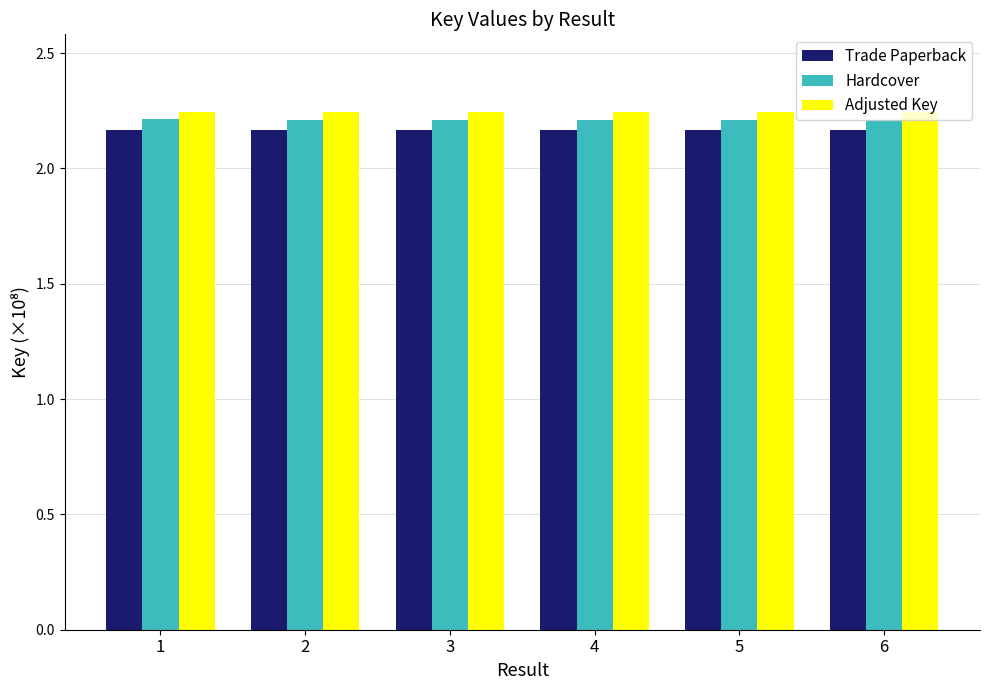

Which series has the largest range (max minus min)?

Adjusted Key